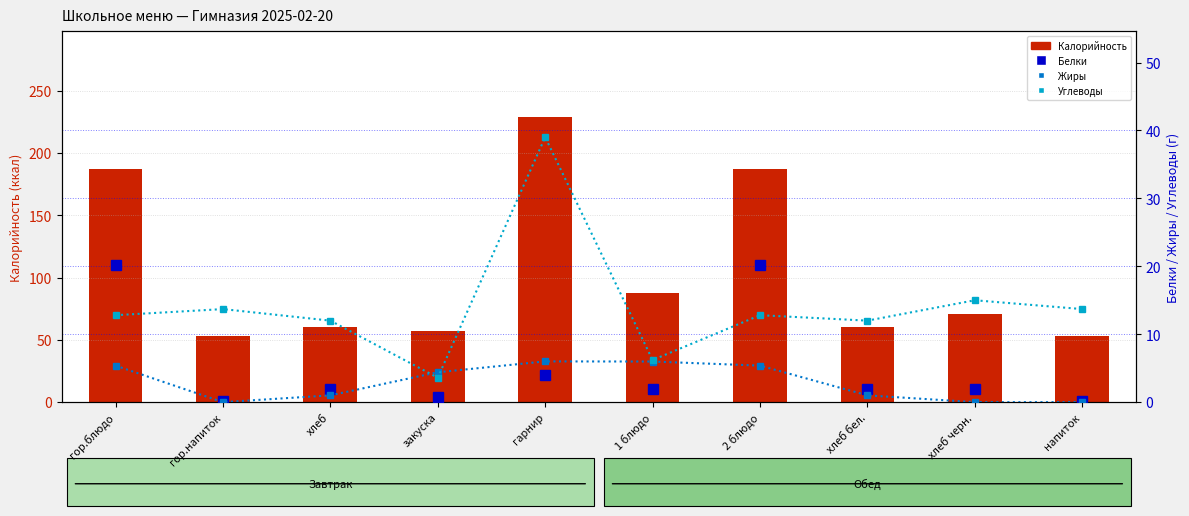

What position from the left is гор.блюдо?

1